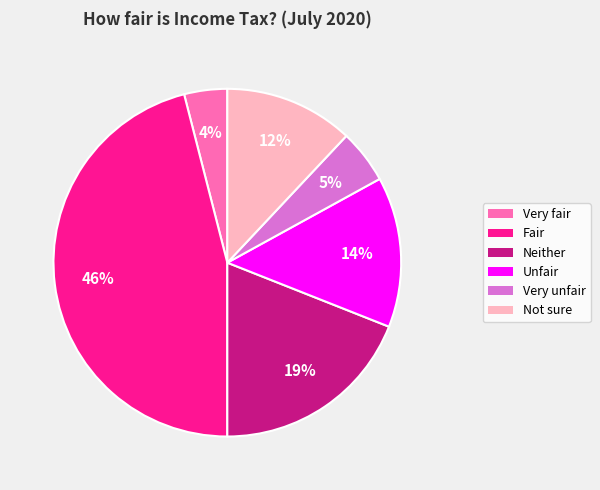

To the nearest percent, what is the difference between the Not sure and Fair slice percentages?

34%